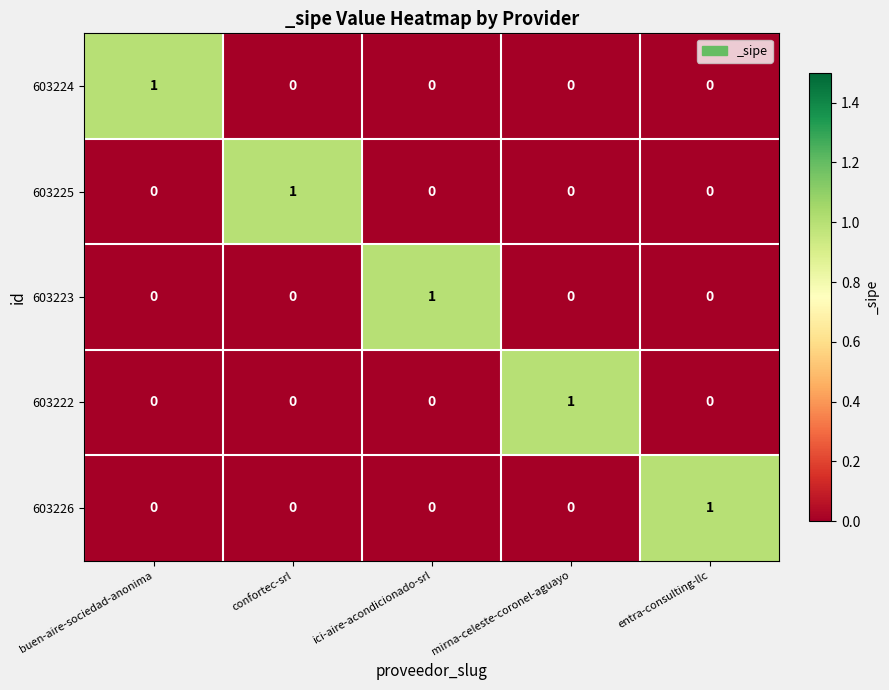

What is the spread (max minus min) of values at ici-aire-acondicionado-srl?

1